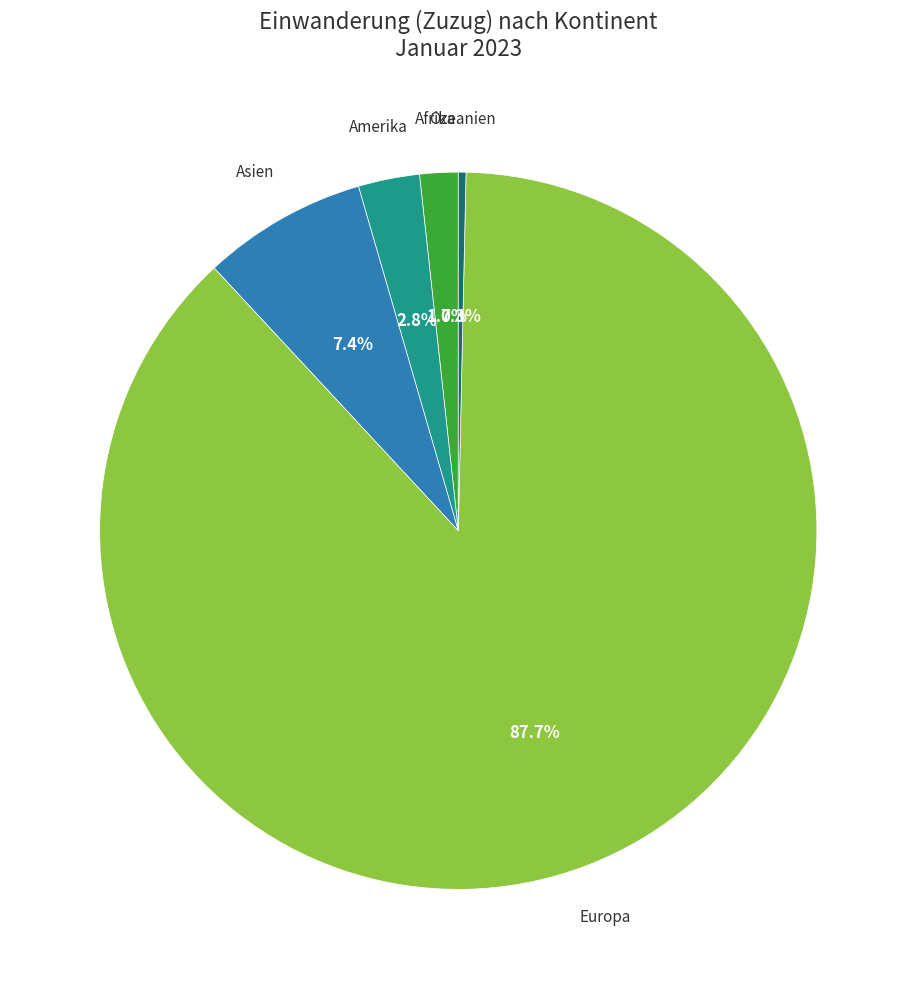

Does any single category account for the majority?

Yes